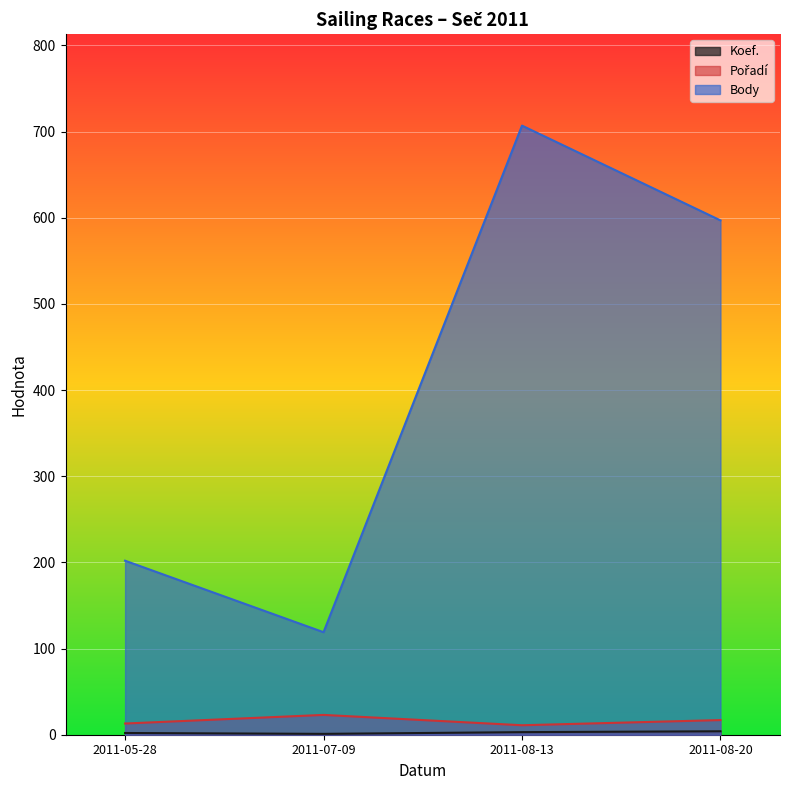

What is the average value of the Pořadí series?

16